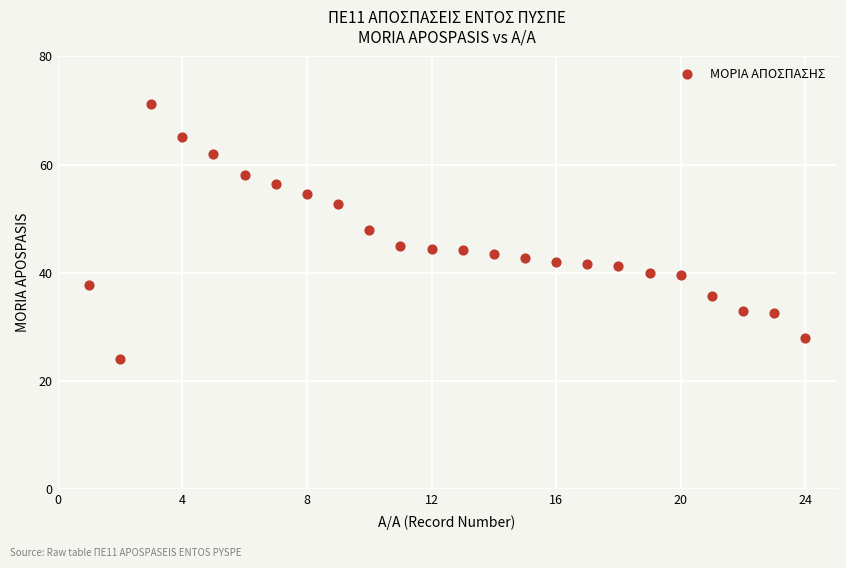

What Y value in the scatter plot is closest to 47?

48.0